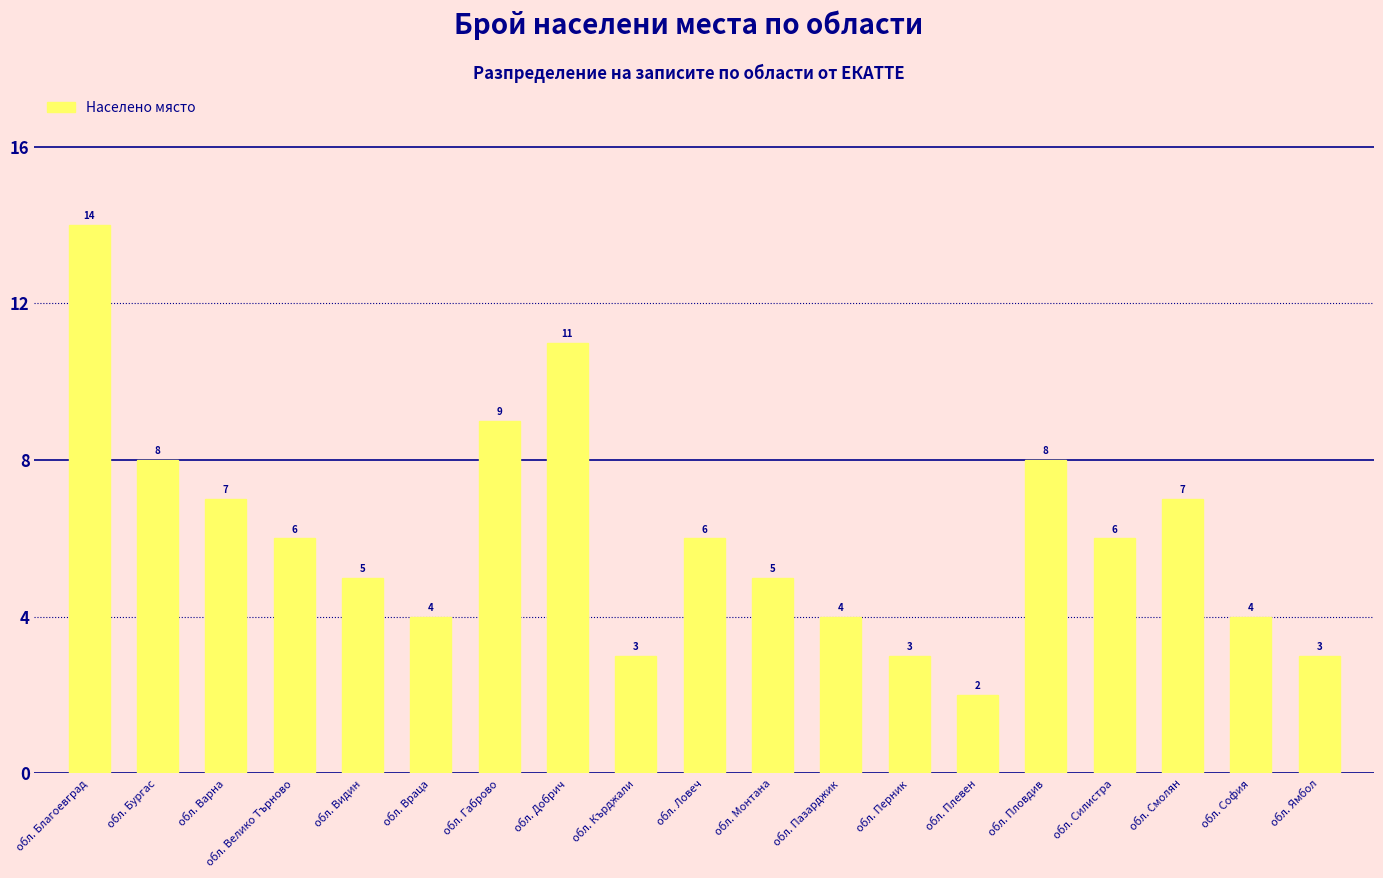

Which has a higher value, обл. Велико Търново or обл. София?

обл. Велико Търново